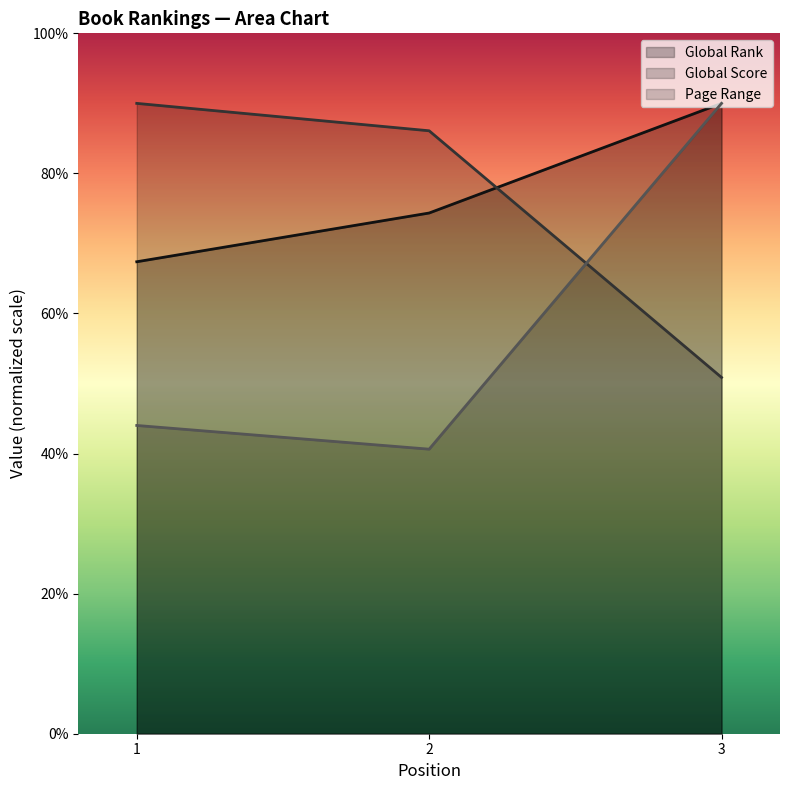

Between 2 and 3, which series saw the biggest shift?

Page Range